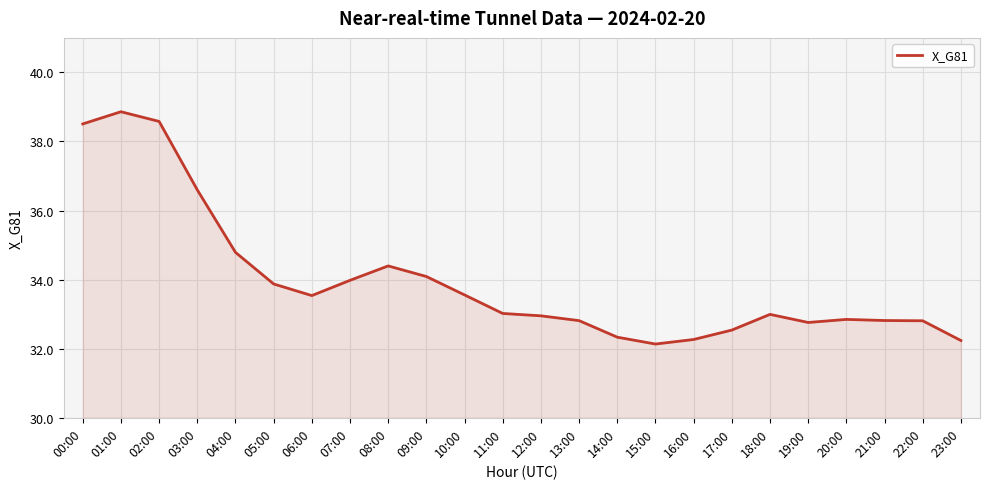

Count the number of categories in the chart.

24